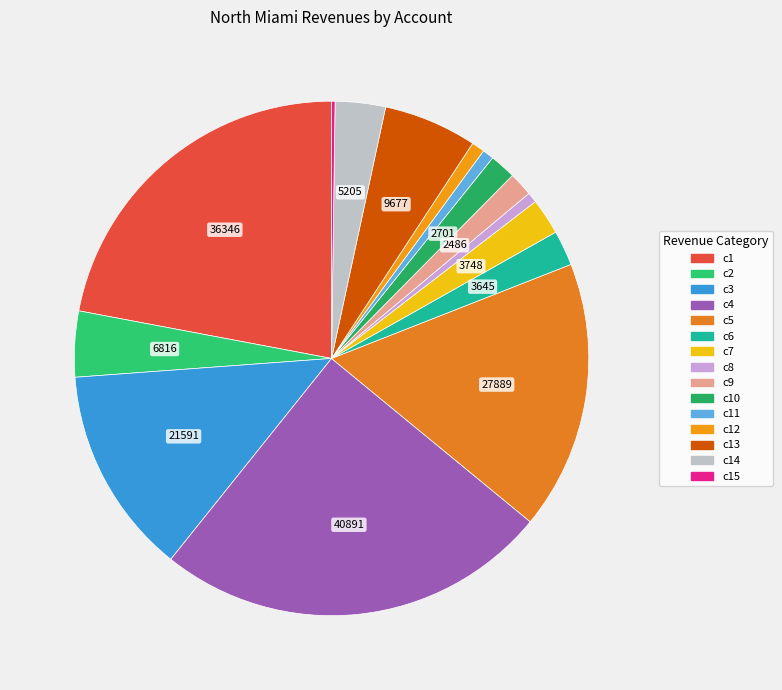

Count the number of slices in the pie.

15